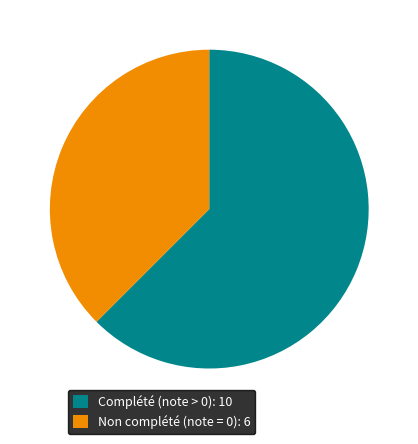

Which has a higher value, Non complété (note = 0): 6 or Complété (note > 0): 10?

Complété (note > 0): 10